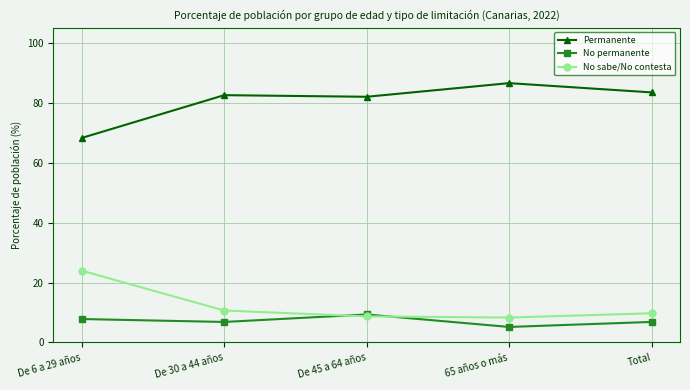

What is the maximum value shown in the chart?

86.5